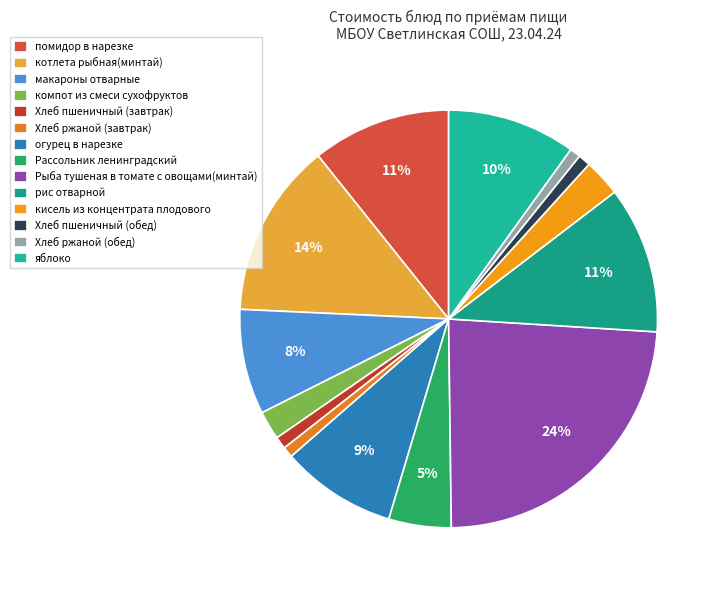

Rank the categories by value from highest to lowest.

Рыба тушеная в томате с овощами(минтай), котлета рыбная(минтай), рис отварной, помидор в нарезке, яблоко, огурец в нарезке, макароны отварные, Рассольник ленинградский, кисель из концентрата плодового, компот из смеси сухофруктов, Хлеб пшеничный (завтрак), Хлеб пшеничный (обед), Хлеб ржаной (завтрак), Хлеб ржаной (обед)